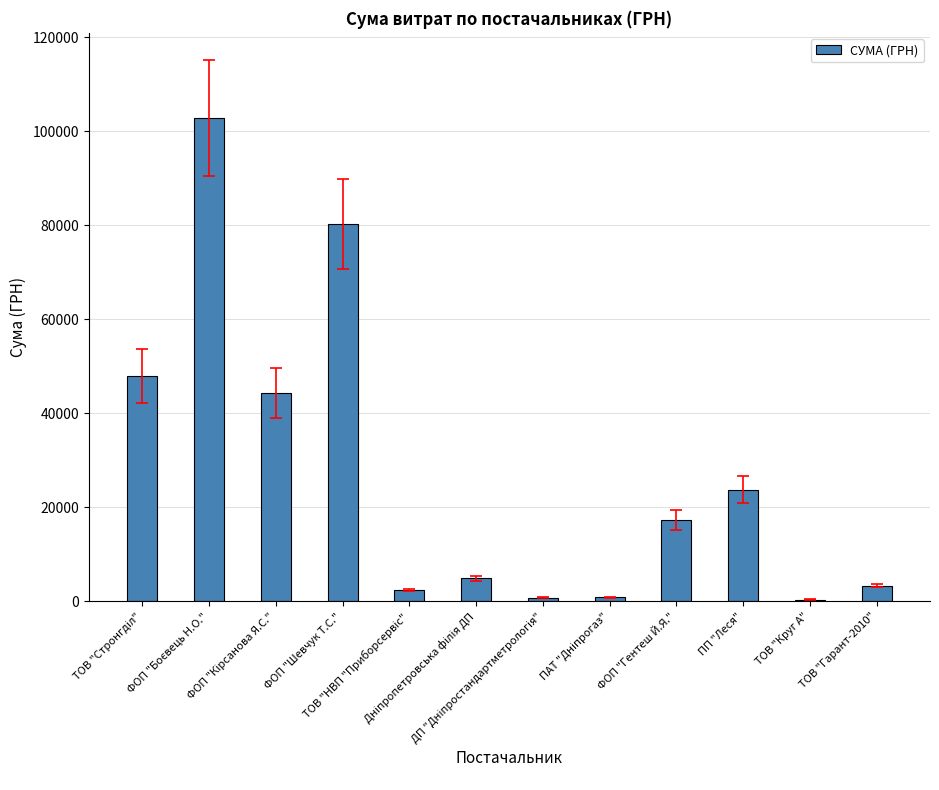

What is the value of the 5th bar from the left?

2434.9